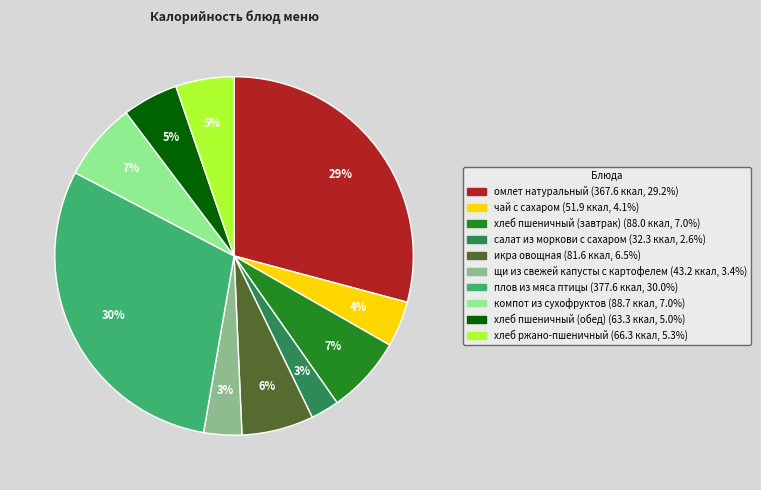

How many slices are in this pie chart?

10